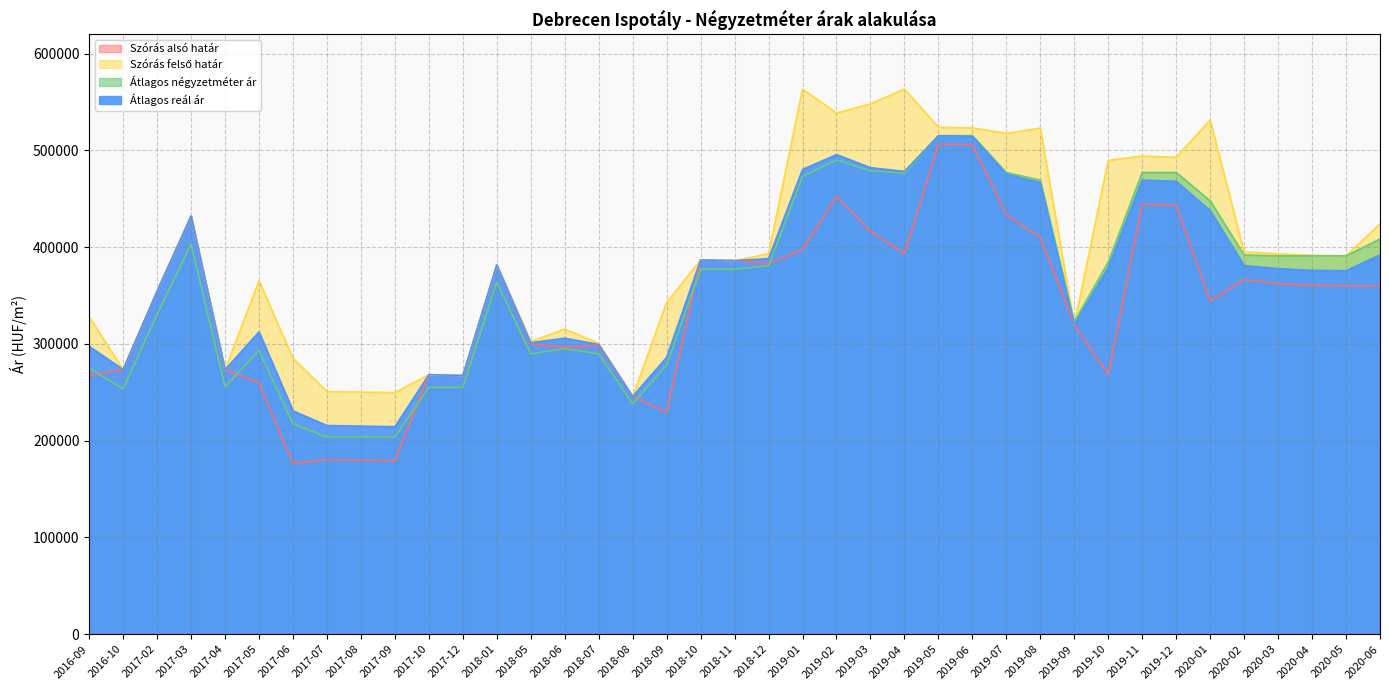

Between 2018-08 and 2018-12, which is larger?

2018-12